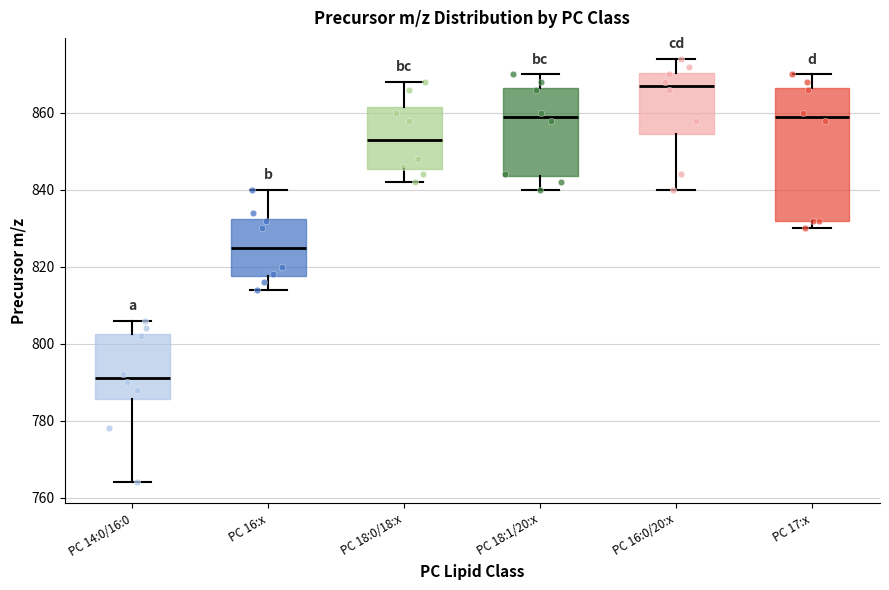

Where does the upper whisker of the box for PC 18:0/18:x end on the y-axis? The values are not printed on the chart, so give them approximately, as read against the axis.

868